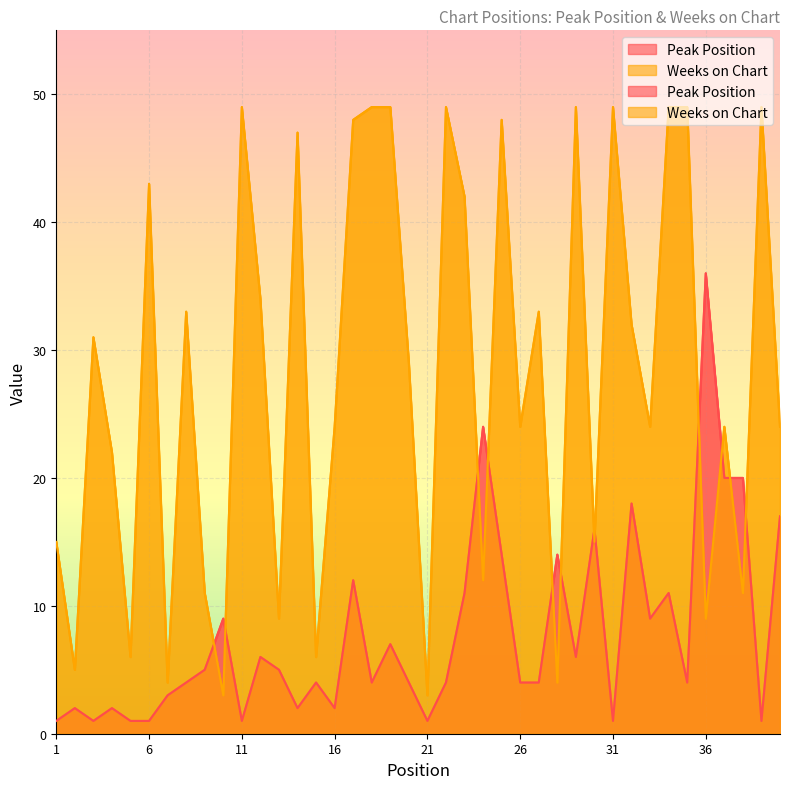

Which series has the largest range (max minus min)?

Weeks on Chart